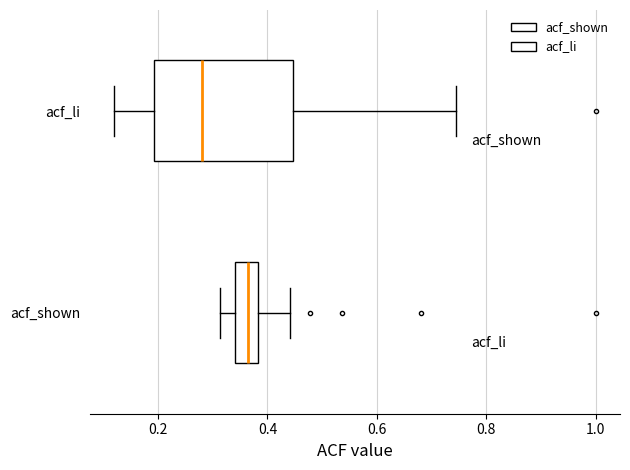

Where does the right whisker of the box for acf_shown end on the x-axis? The values are not printed on the chart, so give them approximately, as read against the axis.

0.44